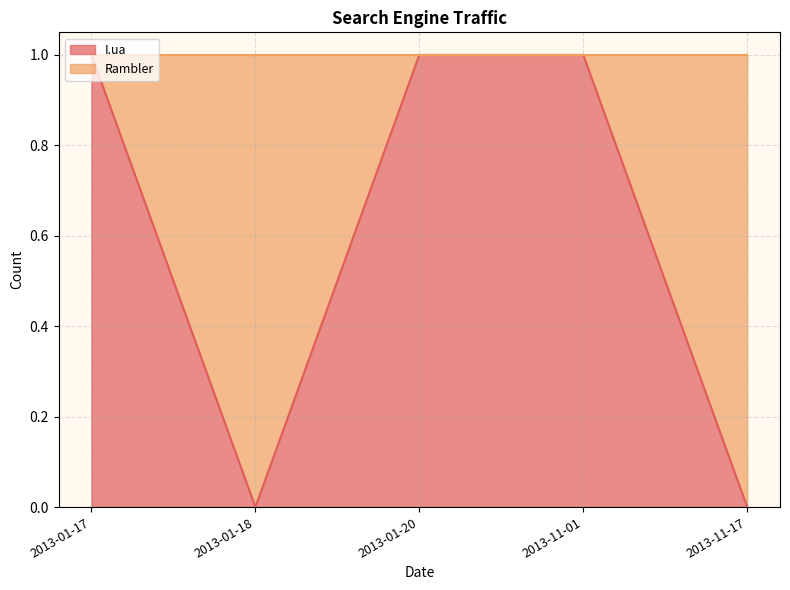

What is the change in value from 2013-11-01 to 2013-11-17?

-1